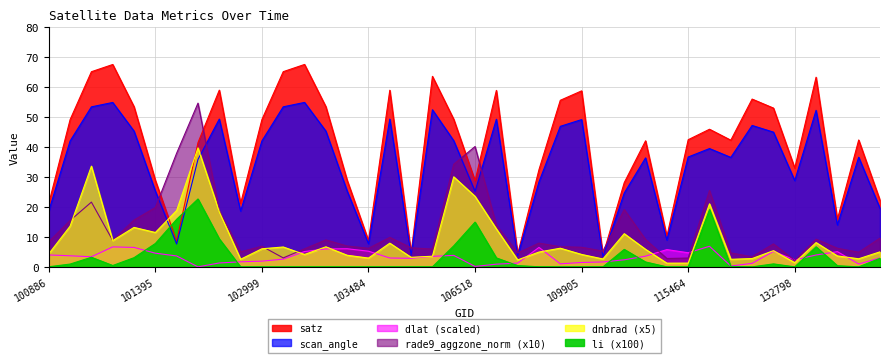

True or false: satz and dlat intersect in this chart.

False